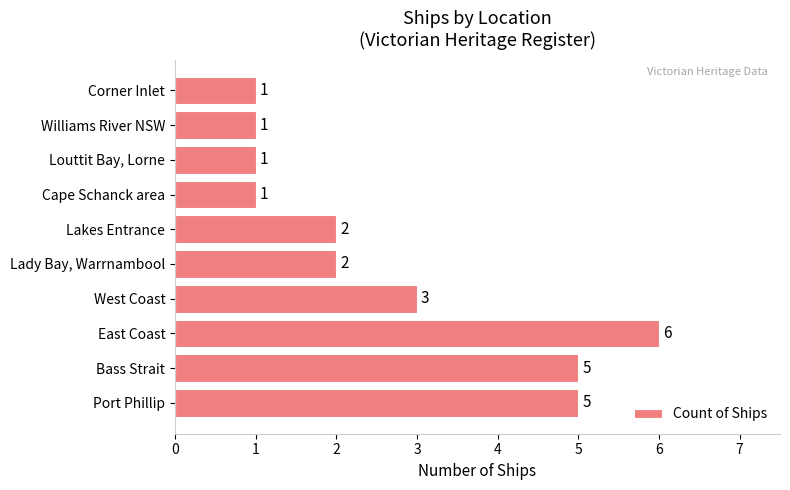

What is the sum of the values at Cape Schanck area and Lakes Entrance?

3